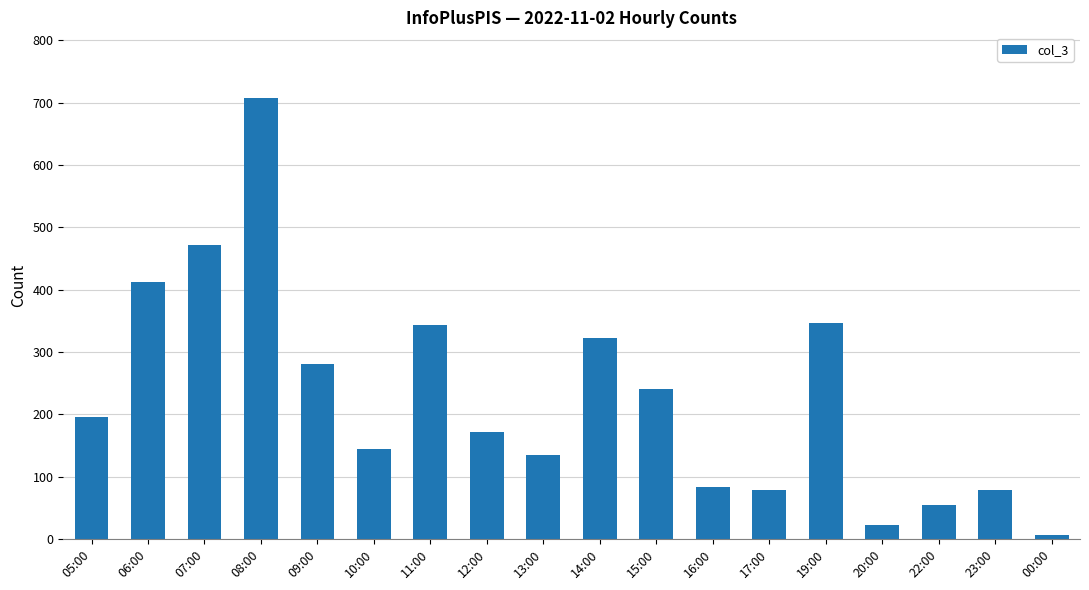

The chart shows a value of 344 at 11:00. True or false?

True